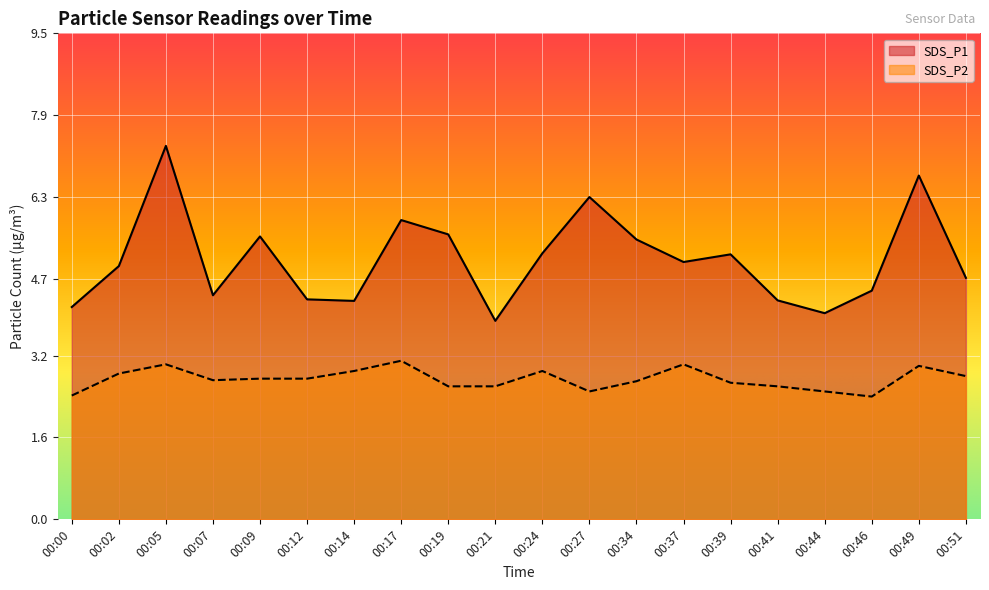

Reading right to left, list all the values displayed in this chart.

SDS_P1: 00:51=4.7	00:49=6.7	00:46=4.5	00:44=4.0	00:41=4.3	00:39=5.2	00:37=5.0	00:34=5.5	00:27=6.3	00:24=5.2	00:21=3.9	00:19=5.6	00:17=5.8	00:14=4.3	00:12=4.3	00:09=5.5	00:07=4.4	00:05=7.3	00:02=5.0	00:00=4.2
SDS_P2: 00:51=2.8	00:49=3.0	00:46=2.4	00:44=2.5	00:41=2.6	00:39=2.7	00:37=3.0	00:34=2.7	00:27=2.5	00:24=2.9	00:21=2.6	00:19=2.6	00:17=3.1	00:14=2.9	00:12=2.8	00:09=2.8	00:07=2.7	00:05=3.0	00:02=2.9	00:00=2.4